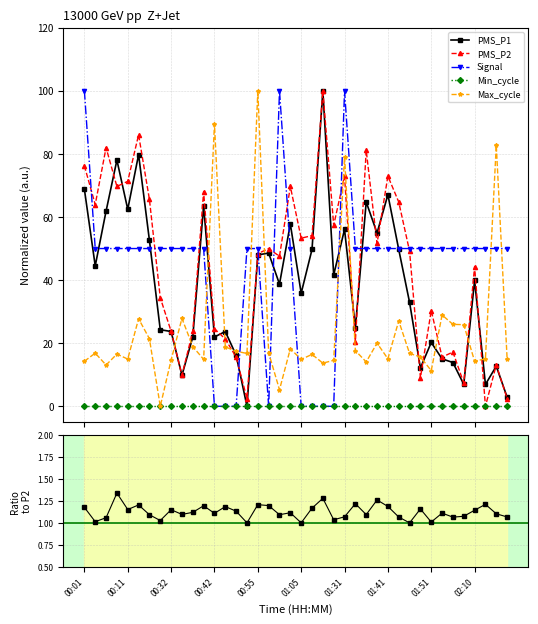

At how many categories does at least one series exceed 45?

38